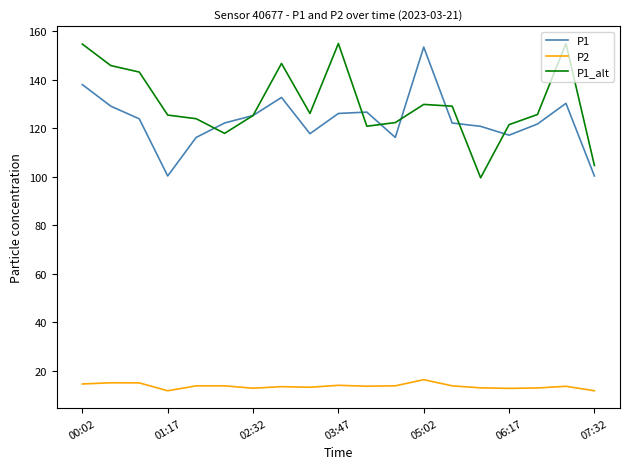

True or false: P1_alt and P2 cross at least once.

False